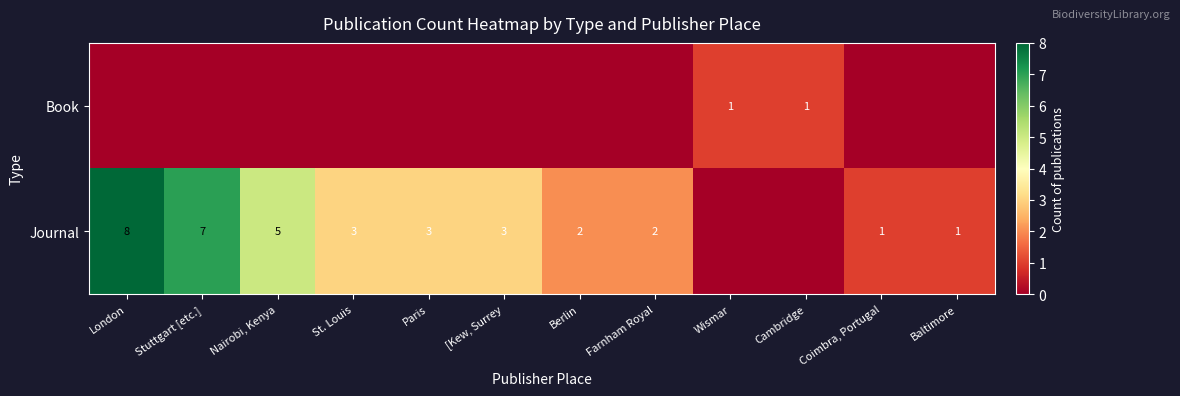

Is it true that row_1 equals 1 at Coimbra, Portugal?

False